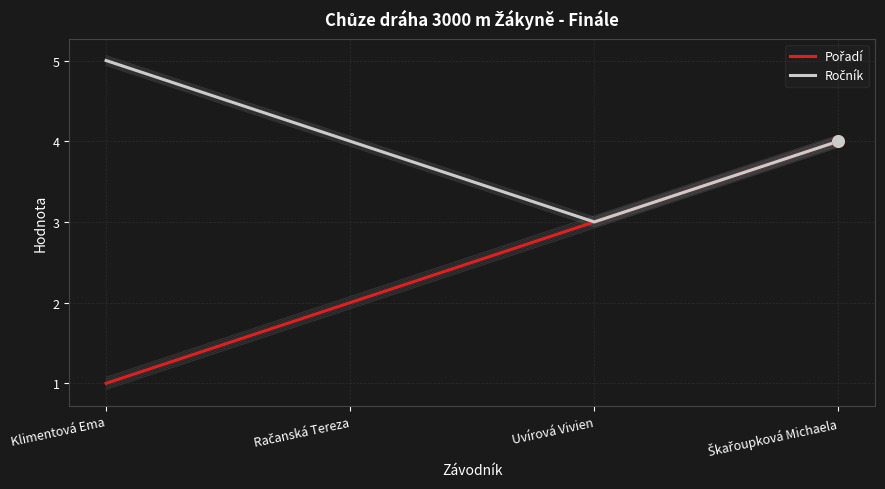

Which series reaches the maximum Y coordinate?

Ročník